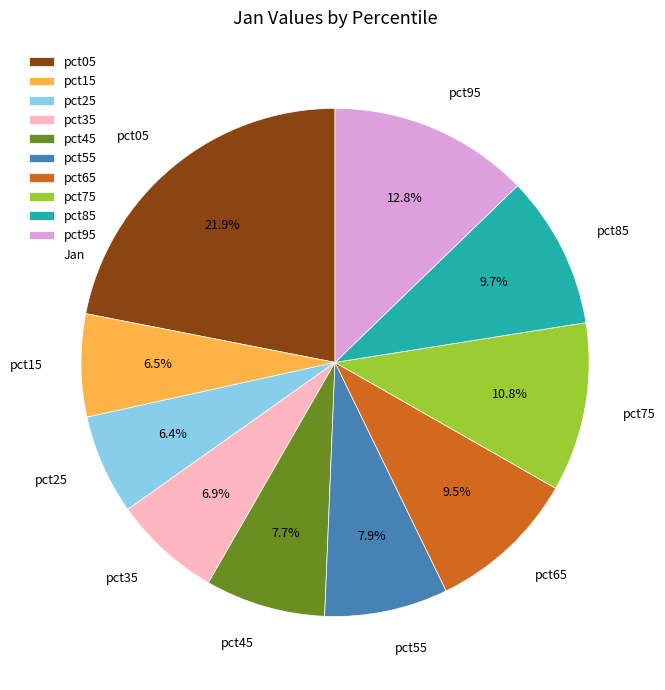

What percentage is the pct55 slice, to the nearest percent?

8%